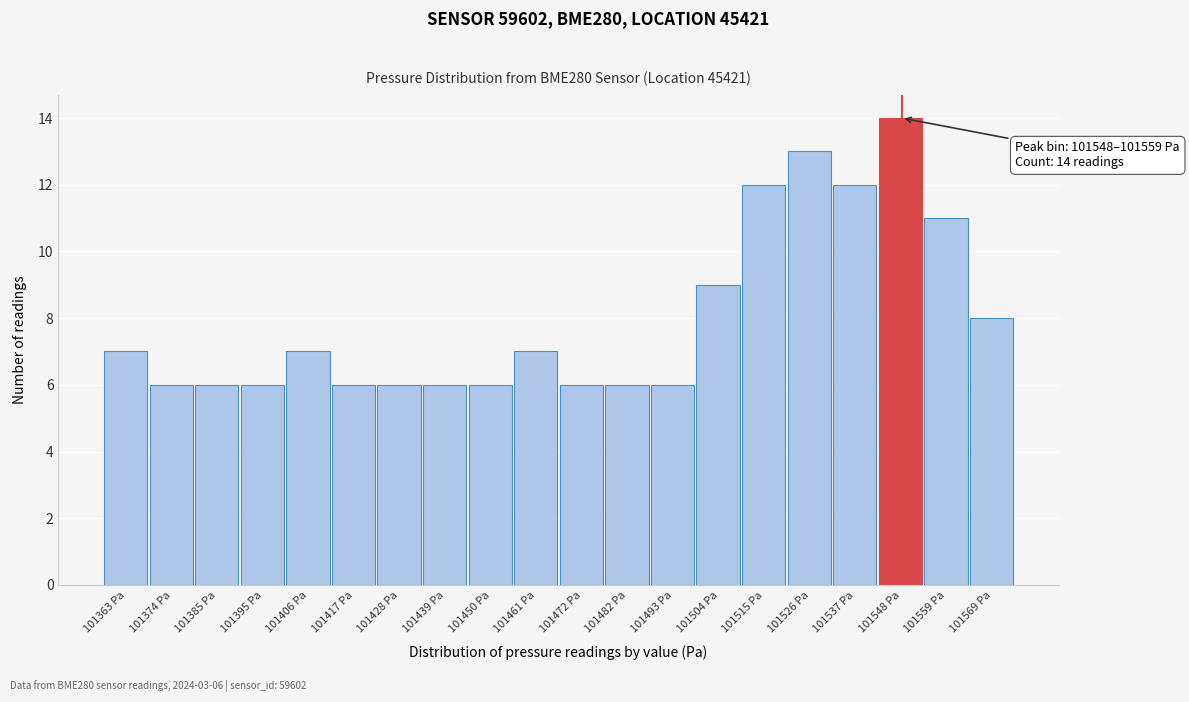

Reading left to right, extract all data points from this chart.

101363 Pa=7	101374 Pa=6	101385 Pa=6	101395 Pa=6	101406 Pa=7	101417 Pa=6	101428 Pa=6	101439 Pa=6	101450 Pa=6	101461 Pa=7	101472 Pa=6	101482 Pa=6	101493 Pa=6	101504 Pa=9	101515 Pa=12	101526 Pa=13	101537 Pa=12	101548 Pa=14	101559 Pa=11	101569 Pa=8